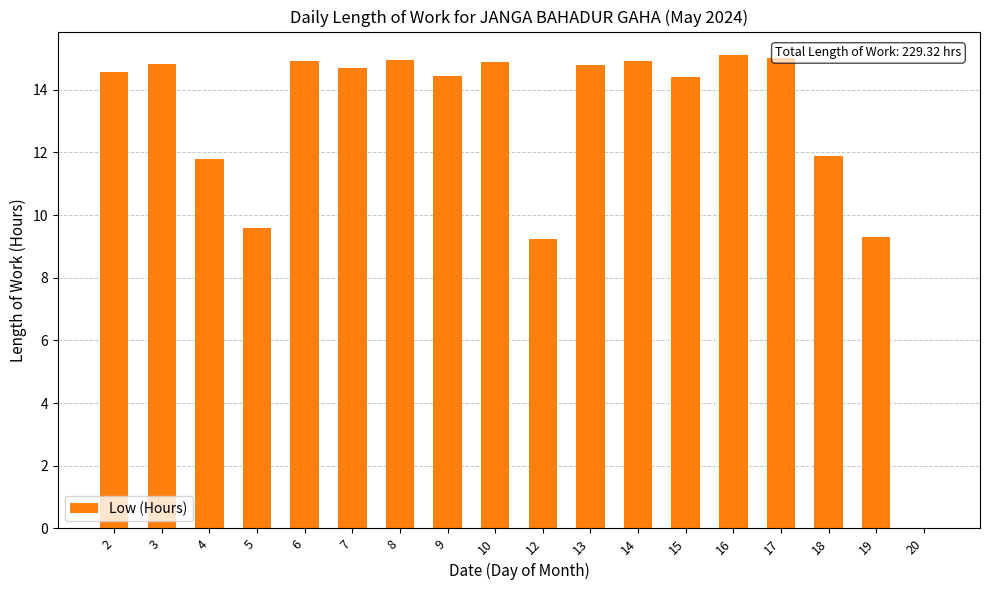

What is the maximum value shown in the chart?

15.1